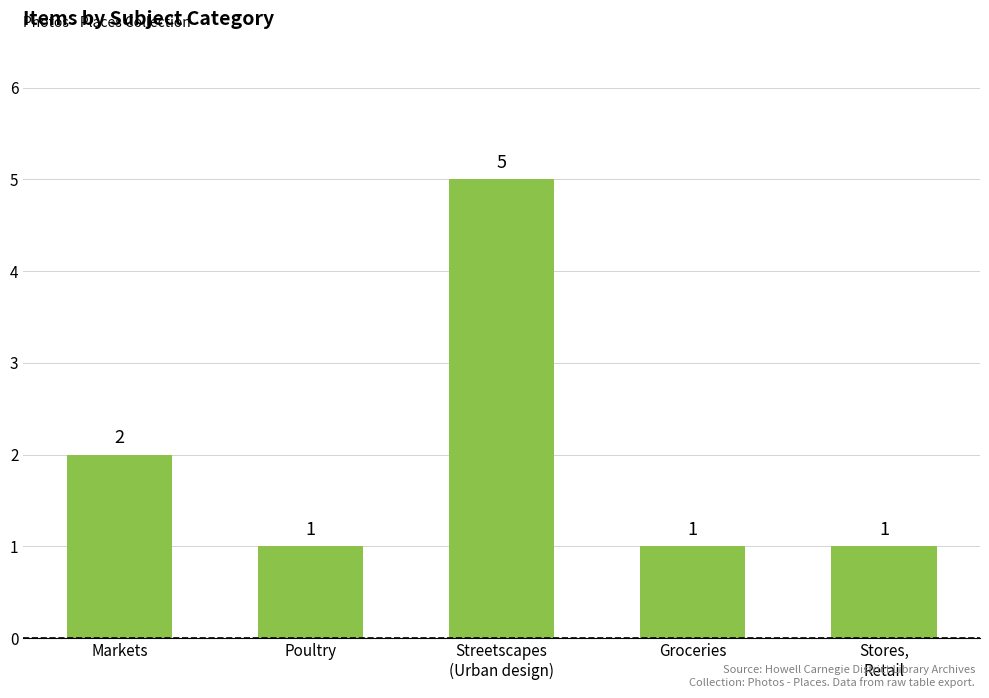

What is the greatest value displayed?

5